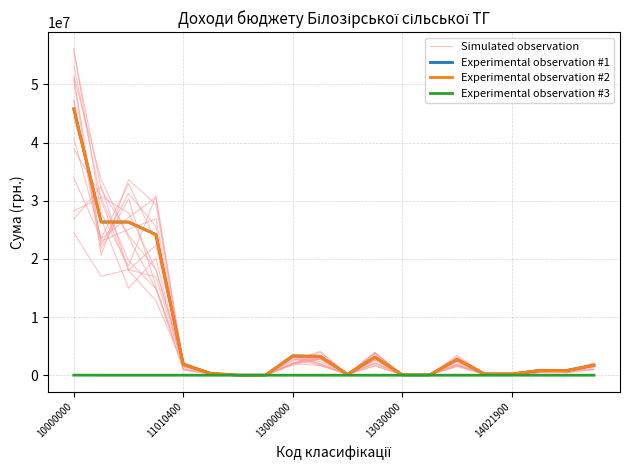

Which series has the widest spread of values?

Simulated observation